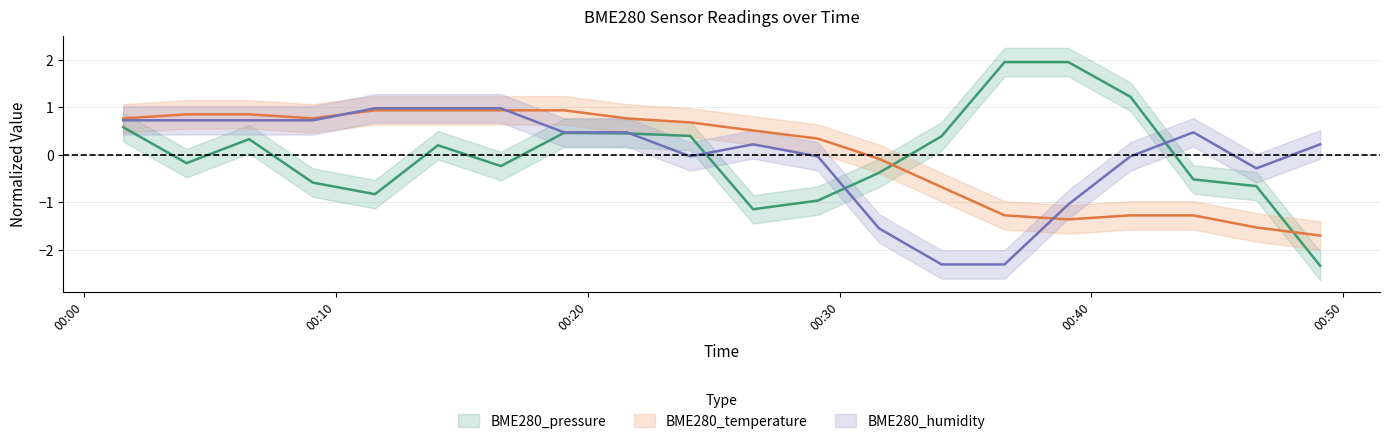

What is the label of the 19th point from the right?

2024/02/05 00:04:04